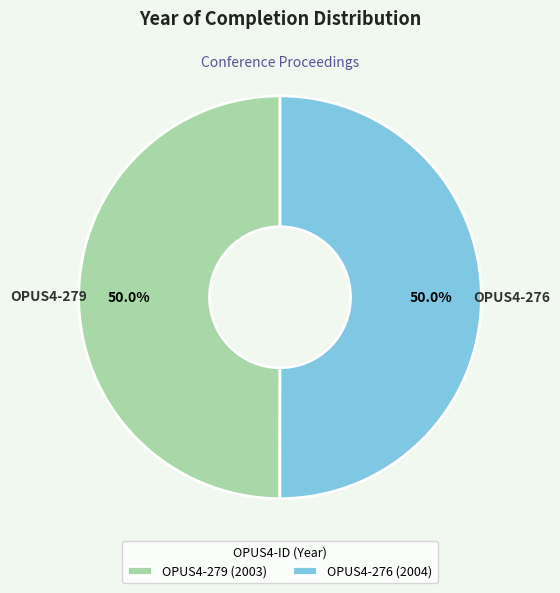

To the nearest percent, what percentage of the pie is OPUS4-279?

50%